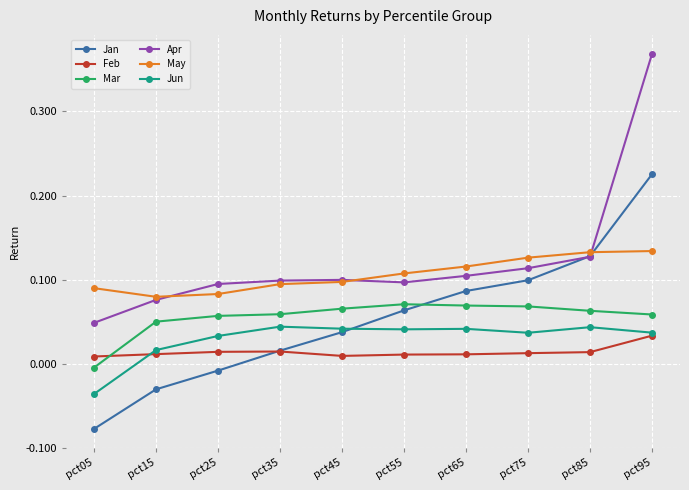

Is the value of Feb at pct55 greater than the value of Apr at pct75?

No